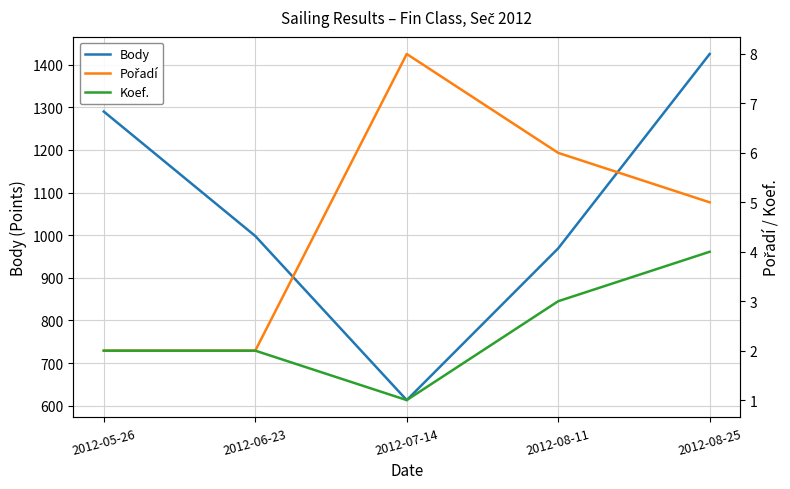

Count the Pořadí values in the range 2 to 6.

4